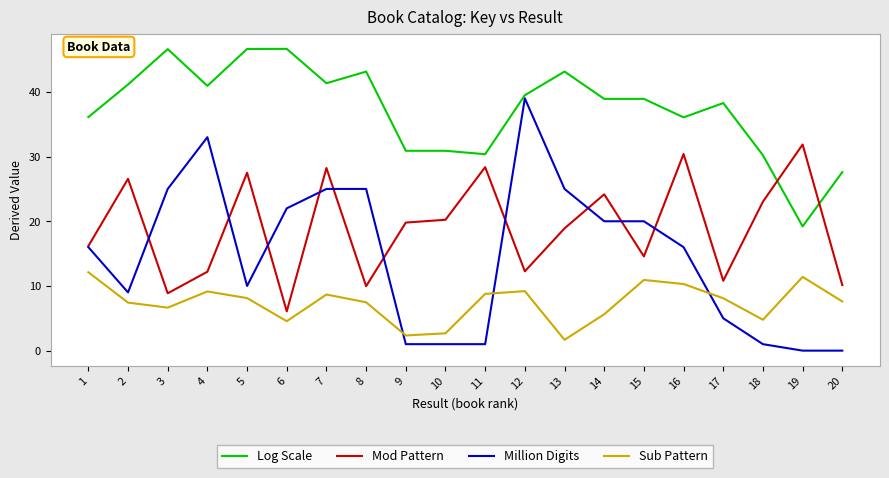

Between which two adjacent categories do Sub Pattern and Million Digits first intersect?

8 and 9